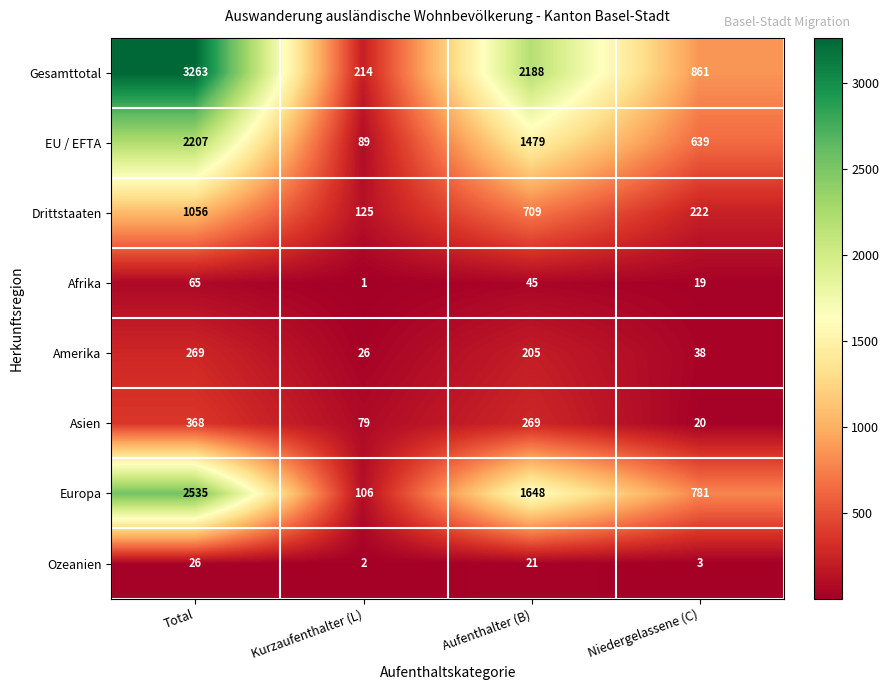

Which category has the highest value in the Asien series?

Total